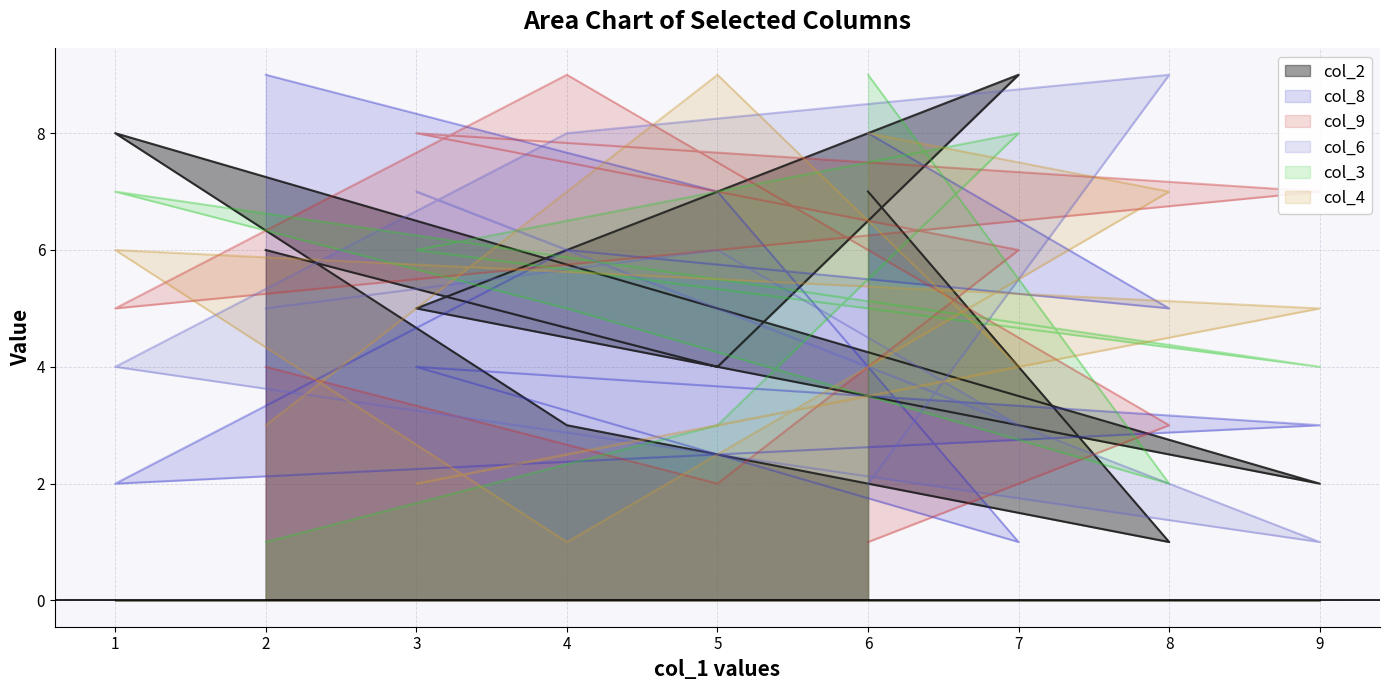

Which has a higher value, 2 or 3?

2